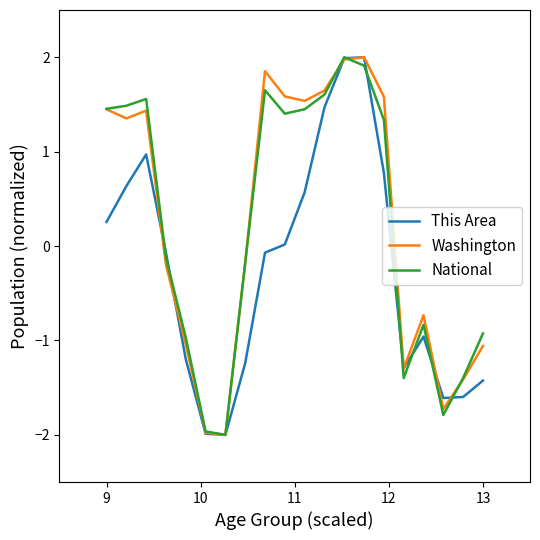

What are all the series names shown in the legend?

This Area, Washington, National